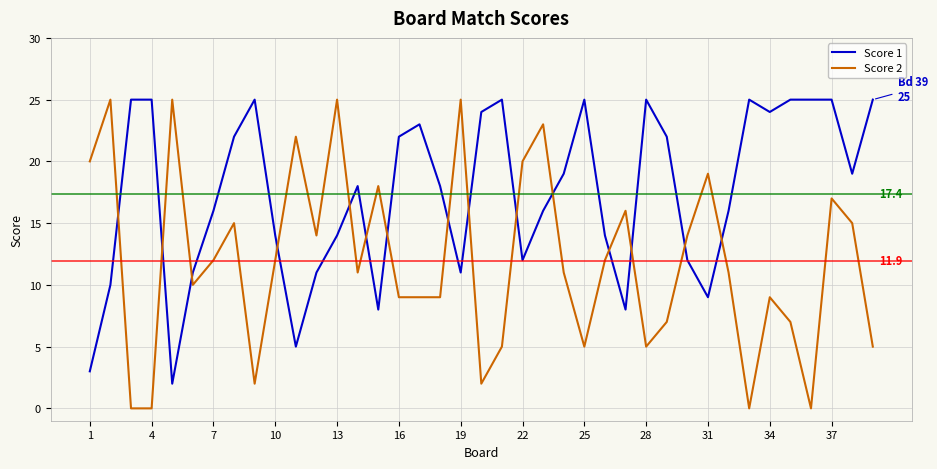

Rank the series by their average value, from lowest to highest.

Score 2, Score 1